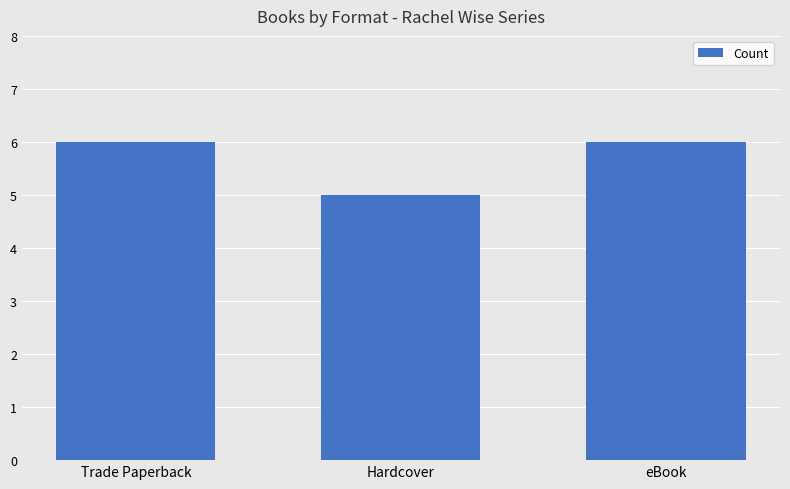

What value does the data have at Trade Paperback?

6